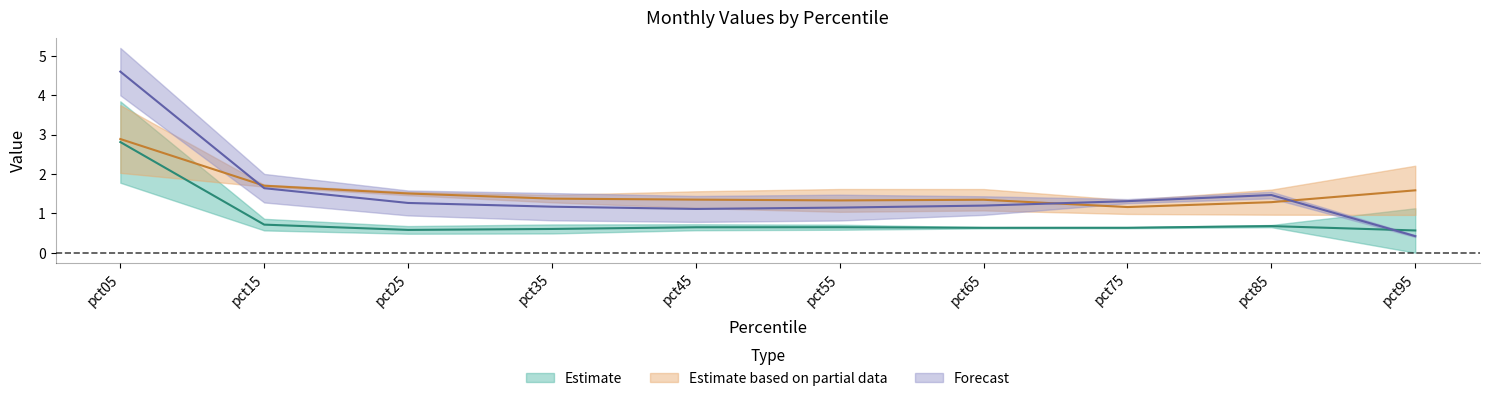

The value of Jul at pct85 is 1.6. True or false?

True